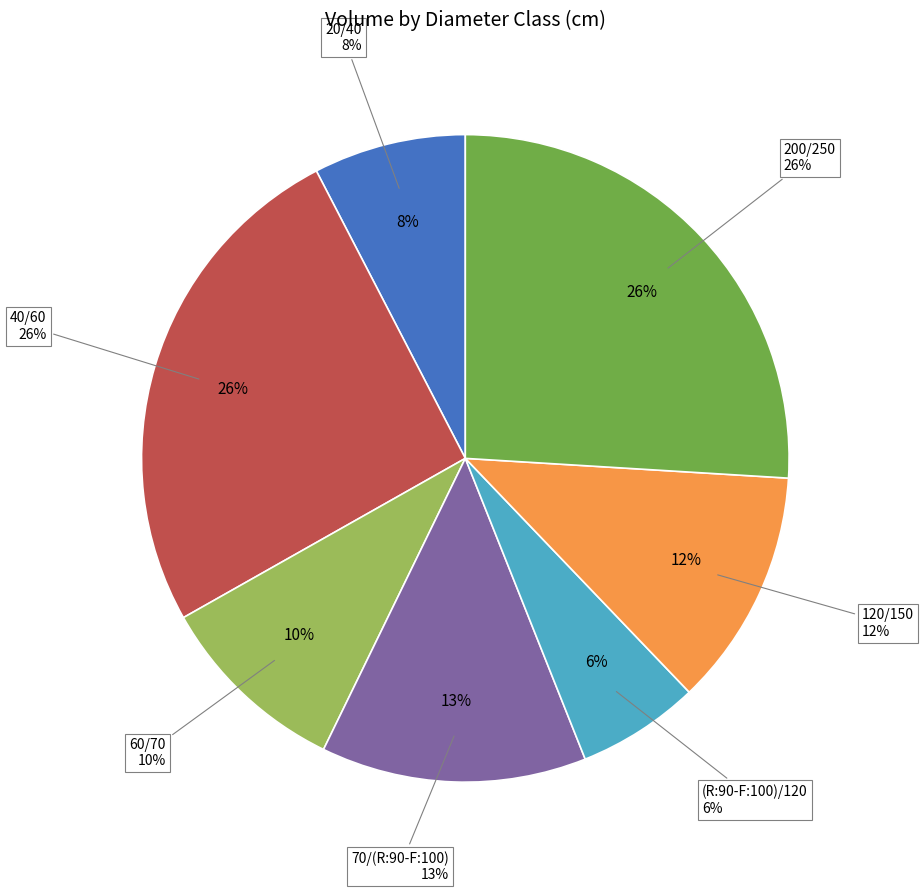

Does 60/70 represent more than half of the total?

No